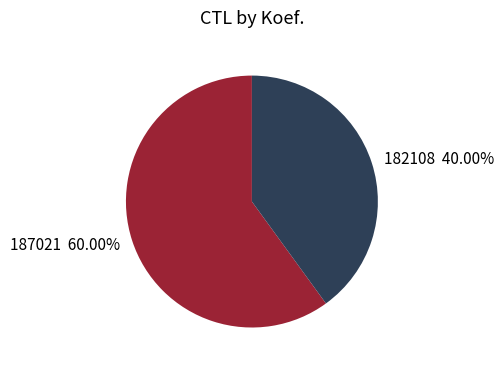

What percentage is the 182108 slice, to the nearest percent?

40%